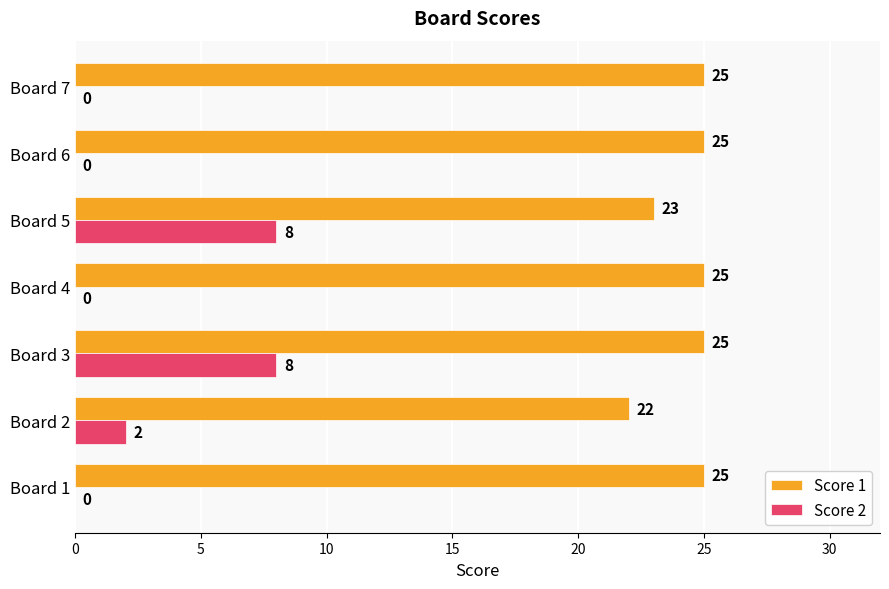

What is the maximum value for Score 1?

25